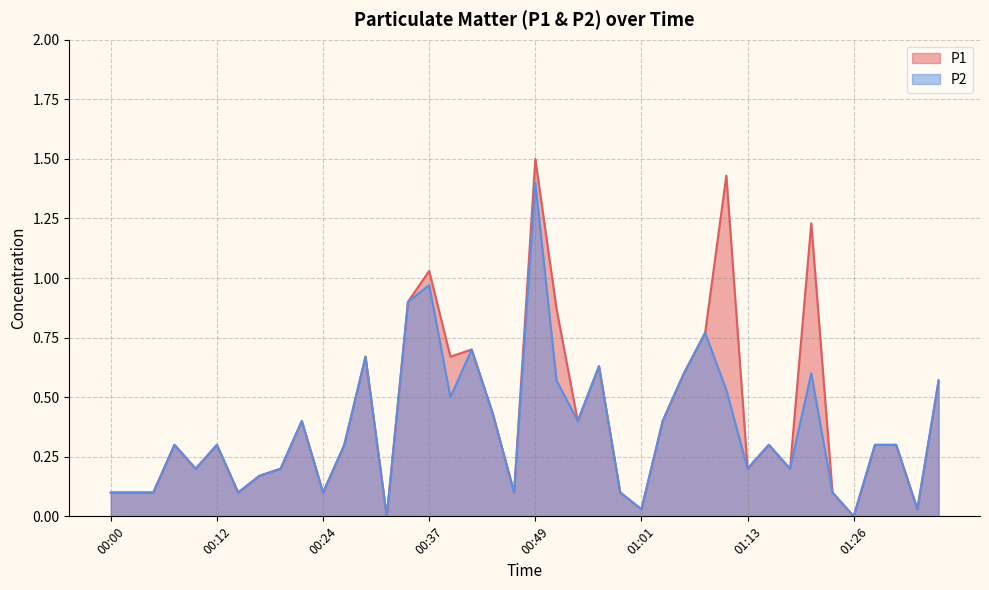

True or false: P1 has a value of 0.2 at 01:13.

True